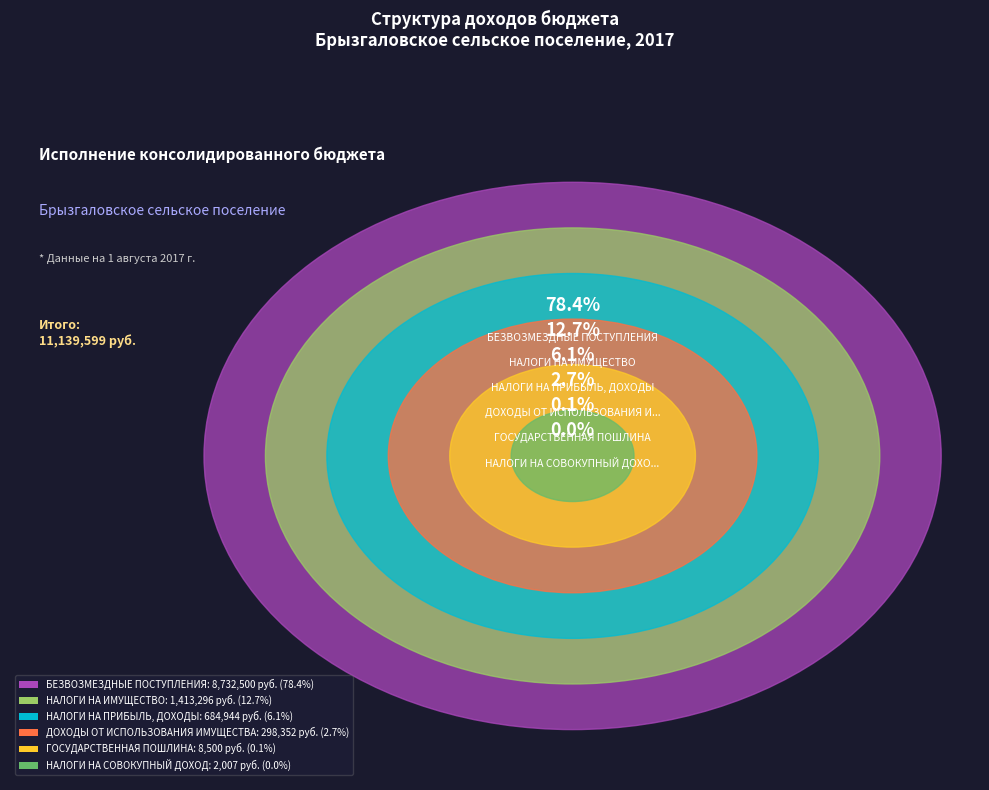

Count the number of slices in the pie.

6